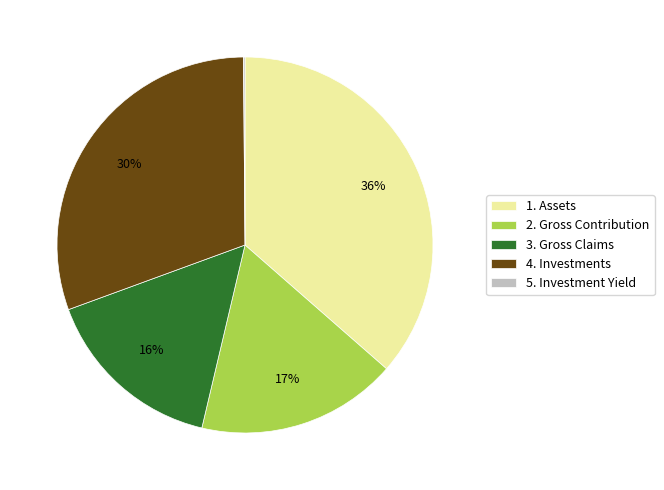

Is there a majority slice in this chart?

No